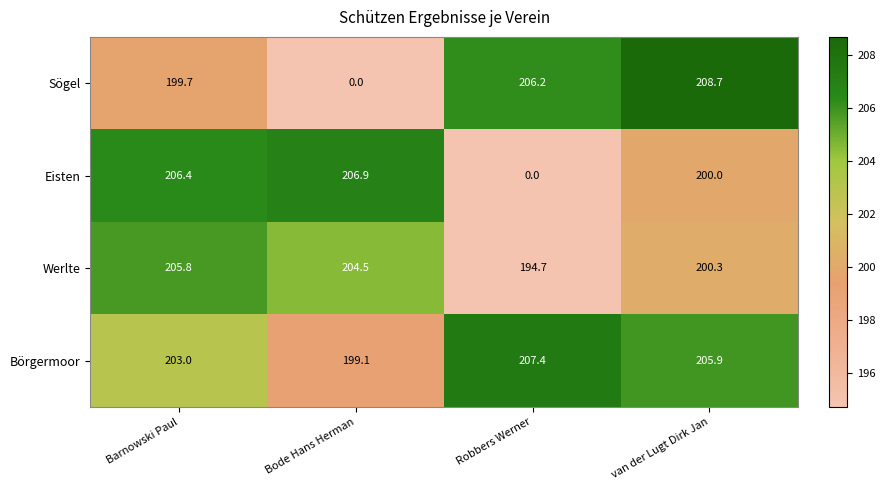

What is the difference between the highest and lowest values at Robbers Werner?

207.4